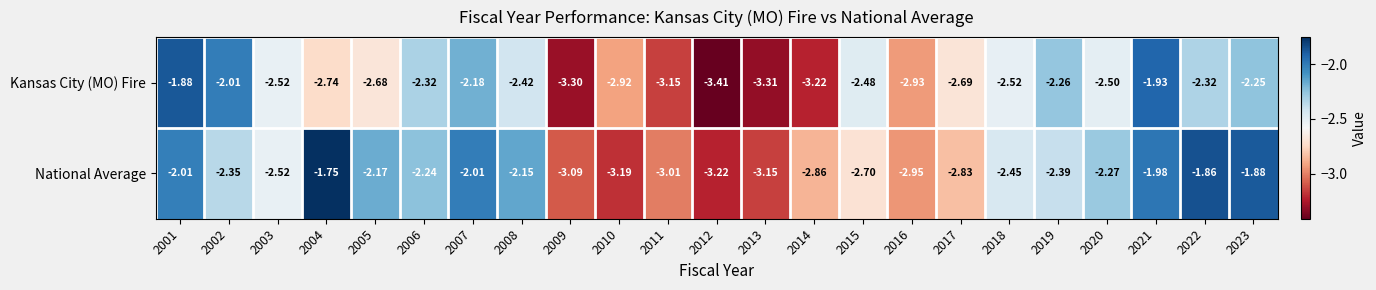

Is the value of National Average at 2010 greater than the value of Kansas City (MO) Fire at 2013?

Yes